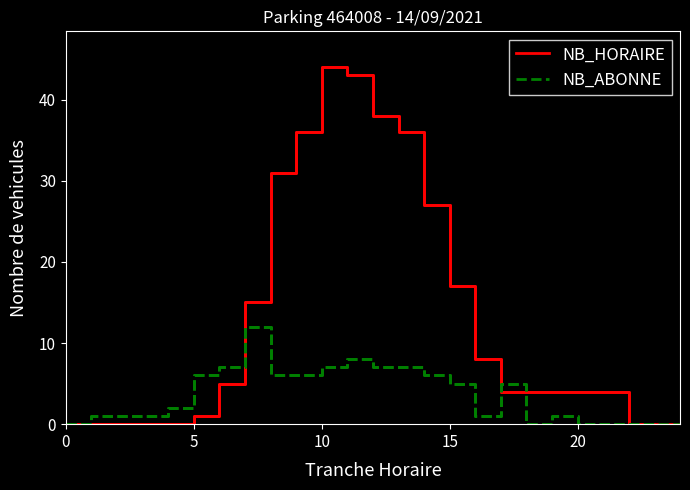

Rank the series by their maximum value, from lowest to highest.

NB_ABONNE, NB_HORAIRE